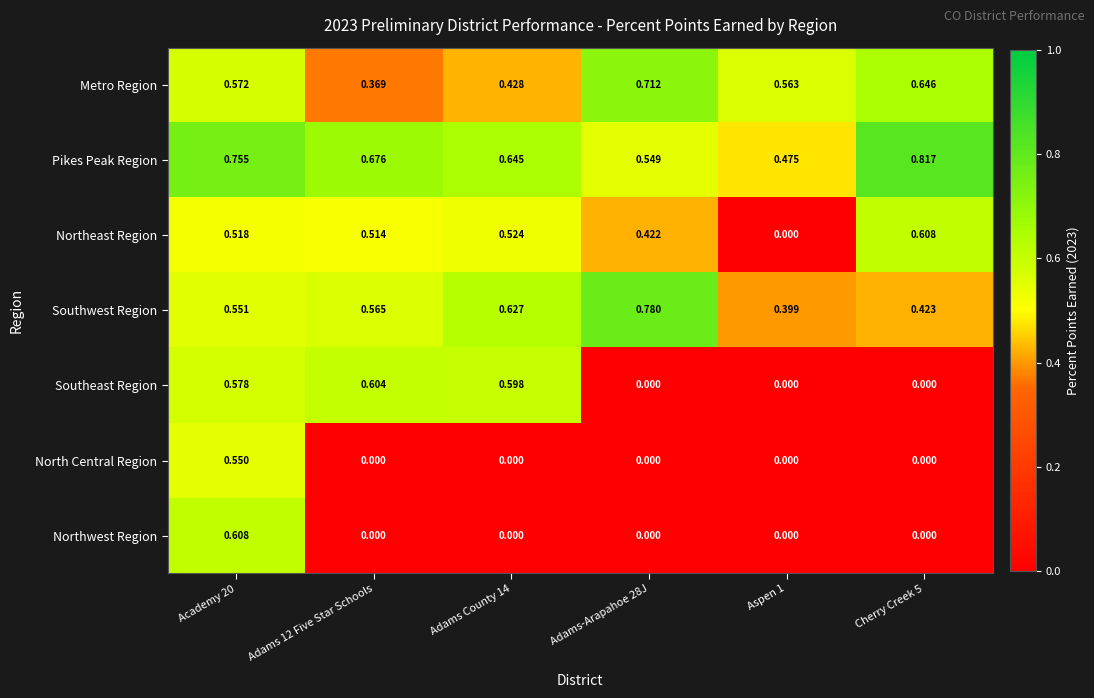

Which series changed the most between Academy 20 and Adams-Arapahoe 28J?

Northwest Region